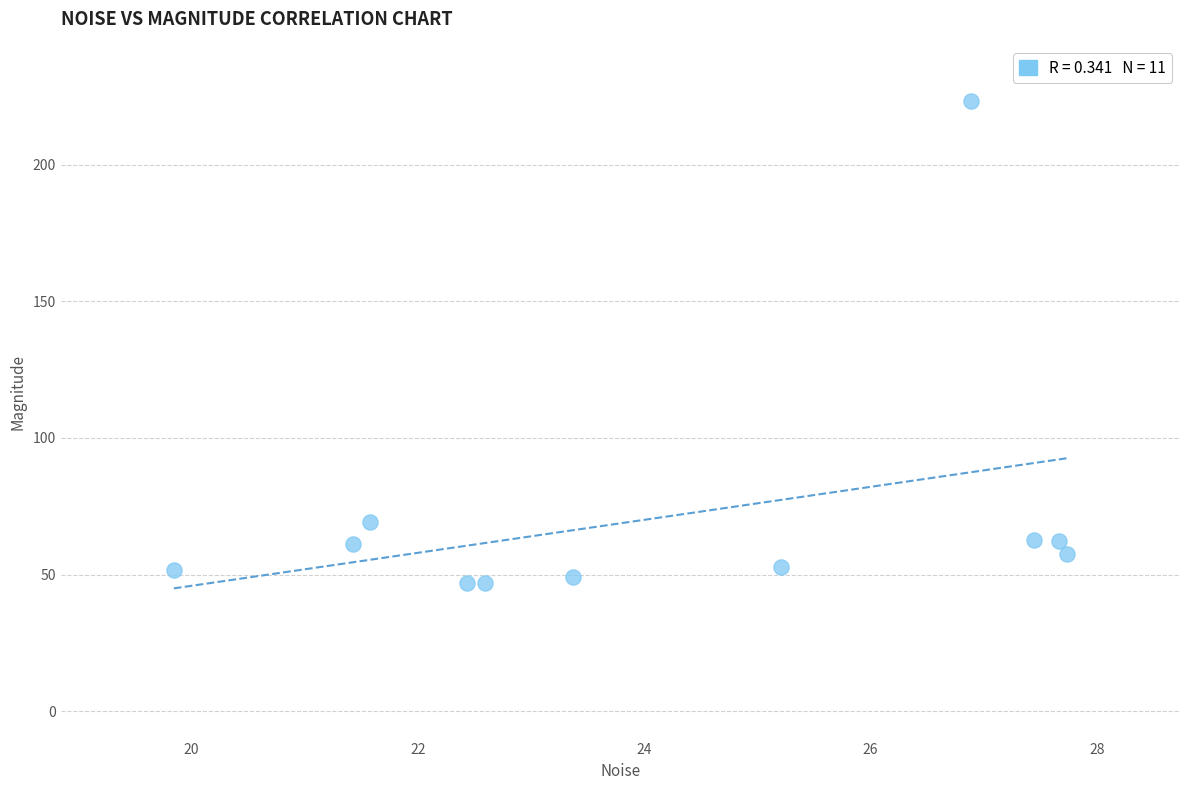

What Y value in the scatter plot is closest to 135?

69.1